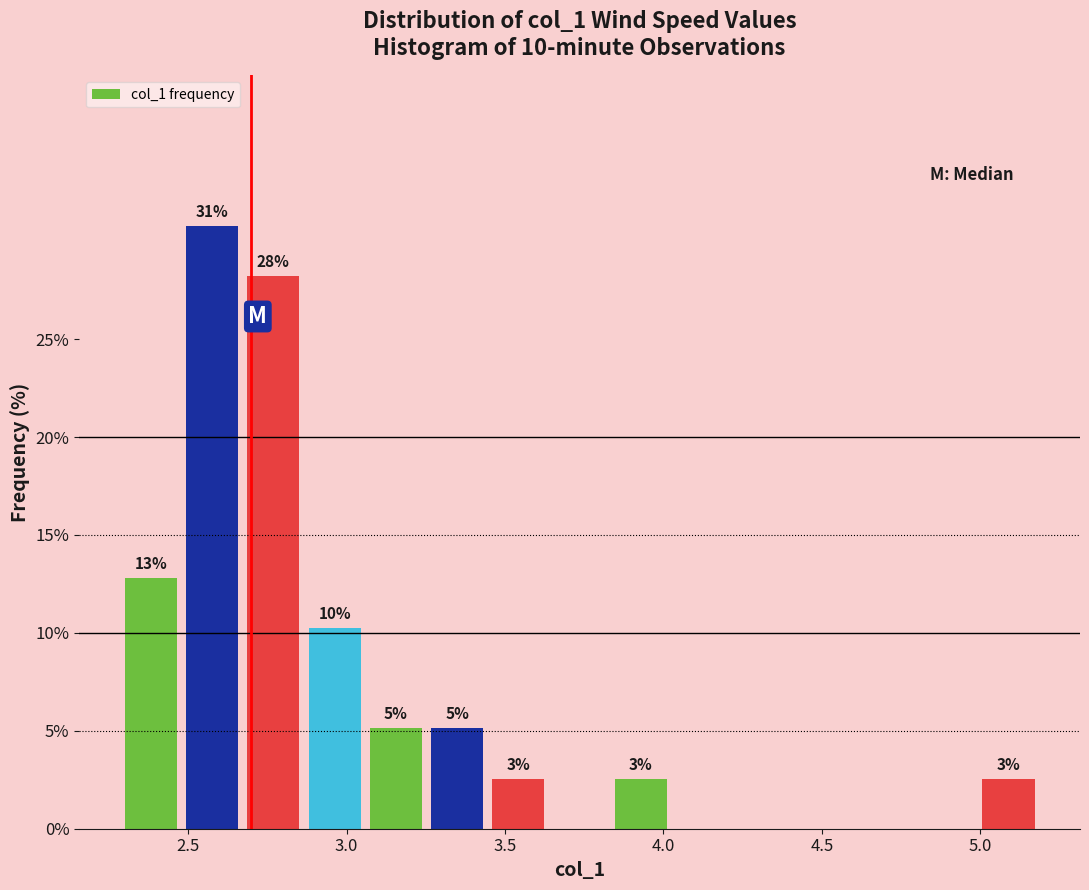

Around what value on the x-axis is the tallest bar? Give the approximate position of its centre, as read against the axis.

2.60